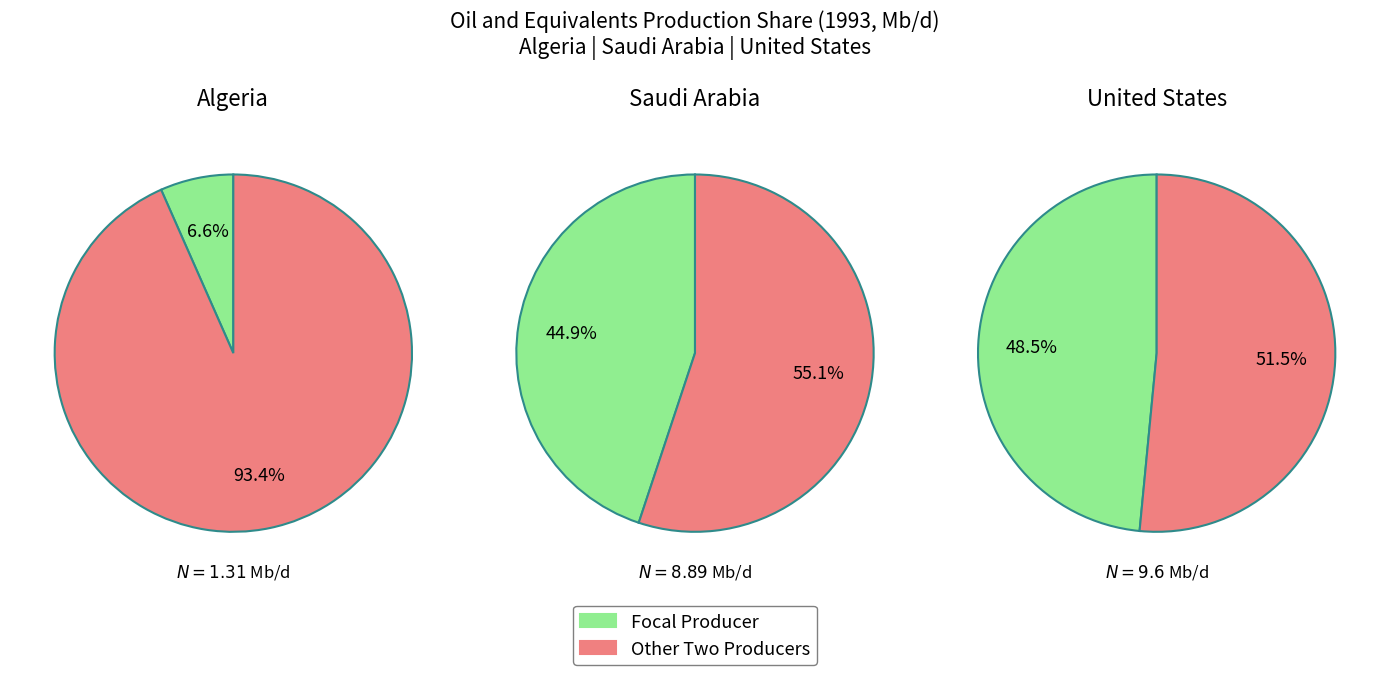

The 10 slice represents 14% of the pie. True or false?

False